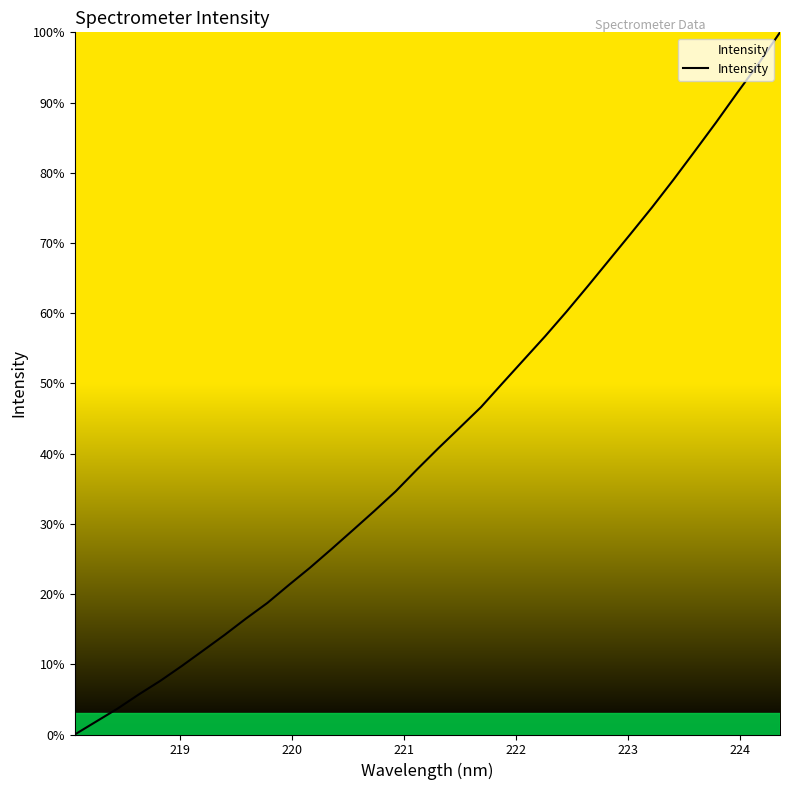

What is the maximum value shown in the chart?

100.0